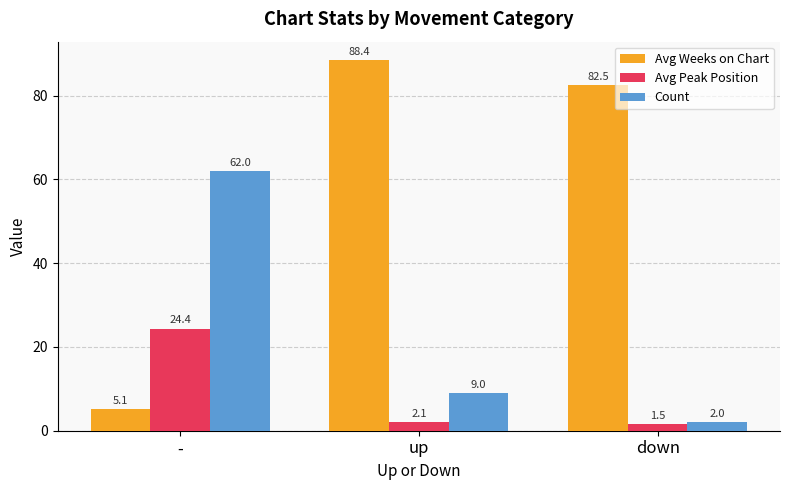

Are the bars grouped side by side (vs. stacked)?

Yes